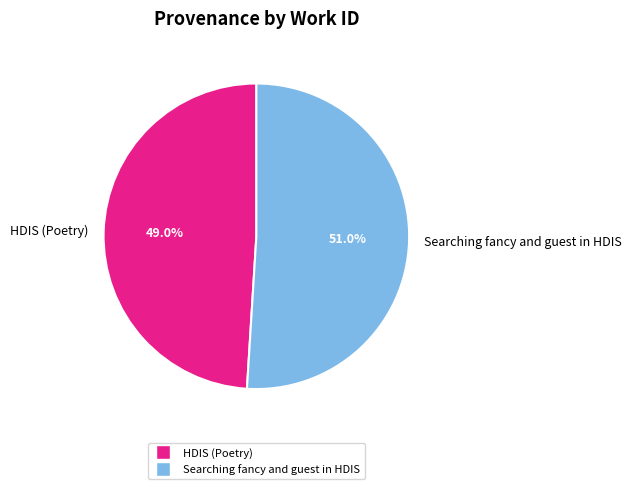

What is the smallest slice in the pie chart?

HDIS (Poetry)